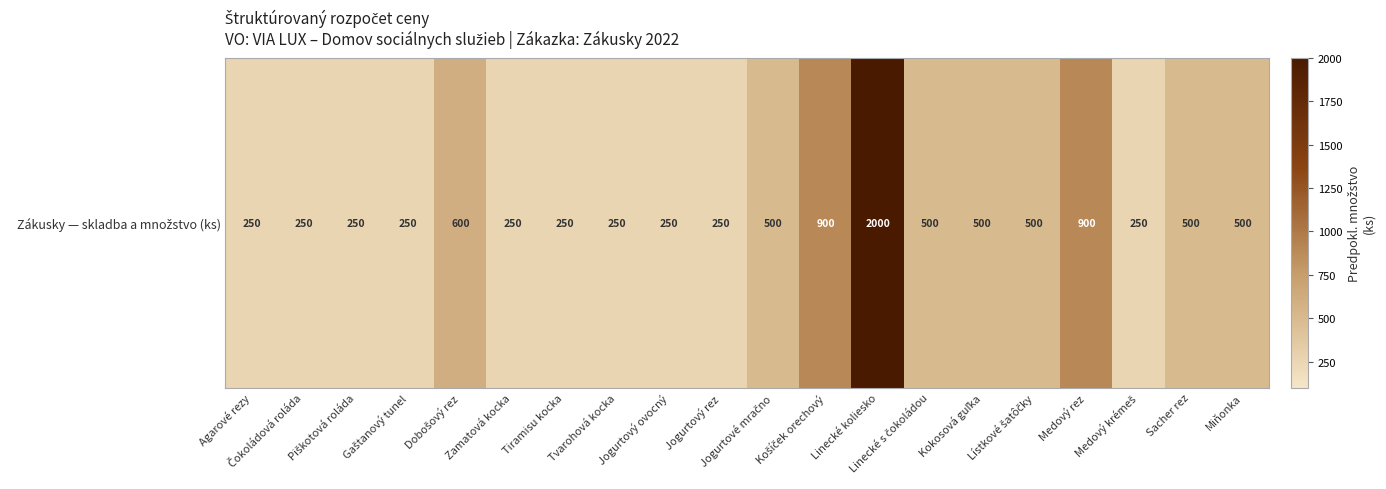

Which label corresponds to the smallest value in the chart?

Agarové rezy